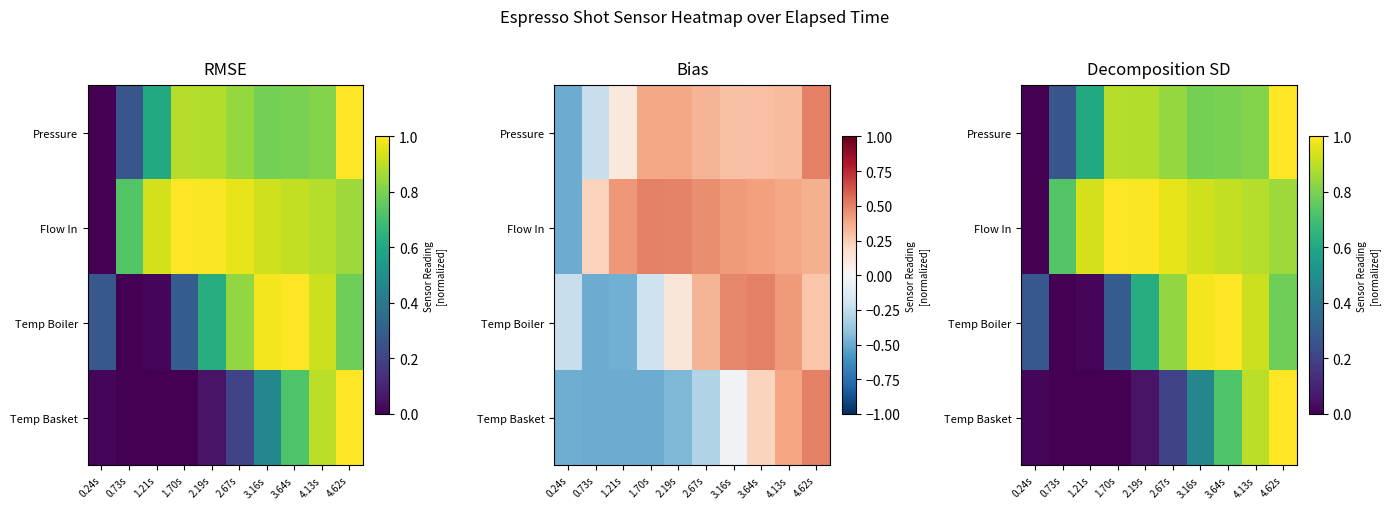

Is it true that Pressure equals 1.4 at 3.16s?

False